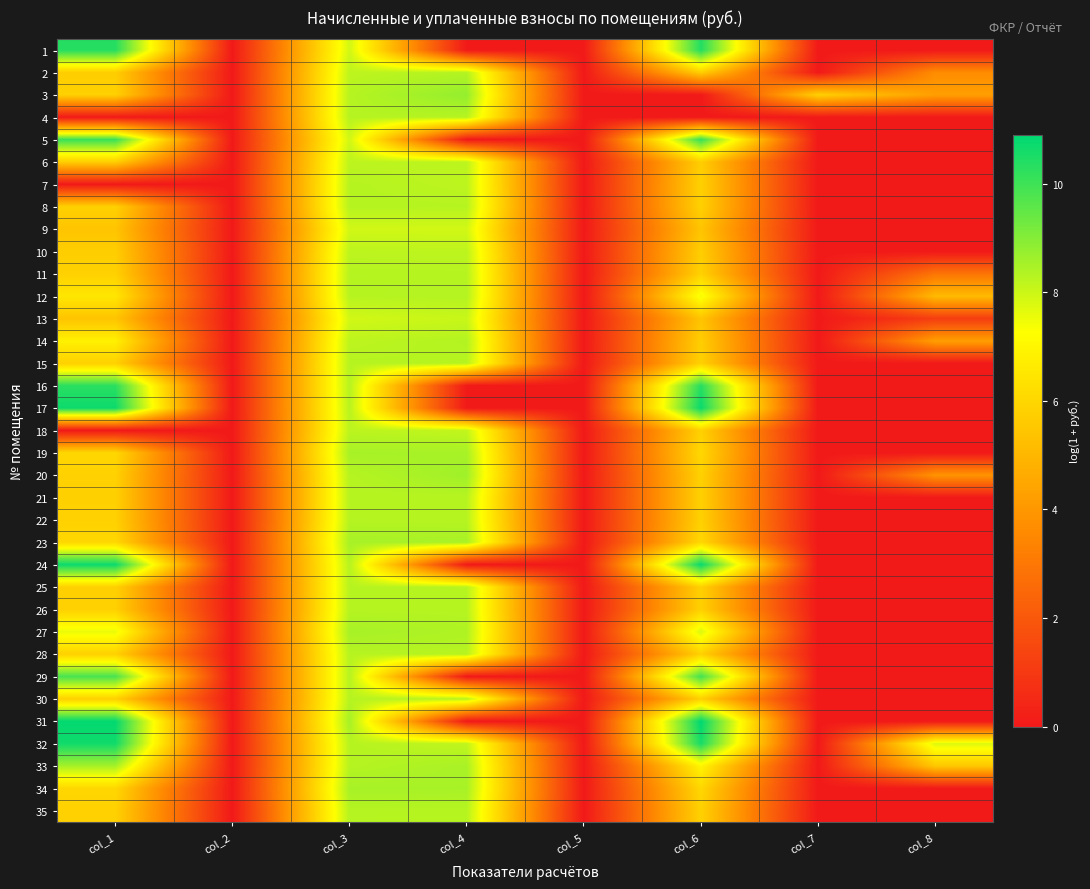

Which has a higher value, col_2 or col_6?

col_6